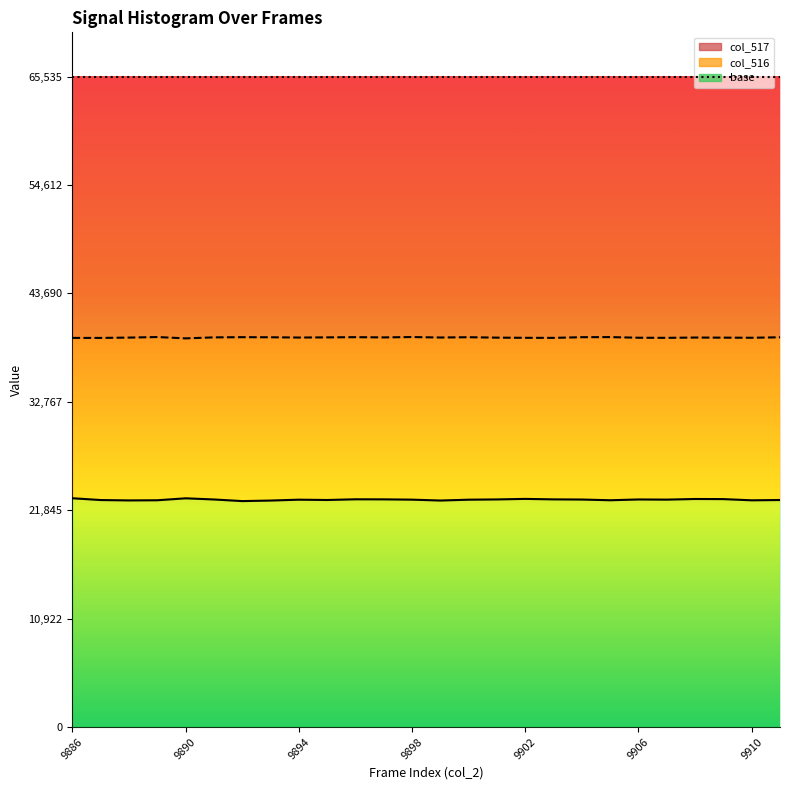

Reading right to left, extract all data points from this chart.

col_516 line: 22878	22848	22969	22980	22917	22933	22854	22926	22942	22990	22937	22910	22826	22914	22943	22950	22879	22911	22824	22769	22932	23049	22853	22837	22875	23055
col_517 line: 39274	39226	39237	39247	39217	39229	39292	39283	39214	39220	39238	39281	39251	39298	39262	39285	39265	39248	39275	39285	39264	39165	39298	39243	39210	39211
col_518 line: 65535	65535	65535	65535	65535	65535	65535	65535	65535	65535	65535	65535	65535	65535	65535	65535	65535	65535	65535	65535	65535	65535	65535	65535	65535	65535